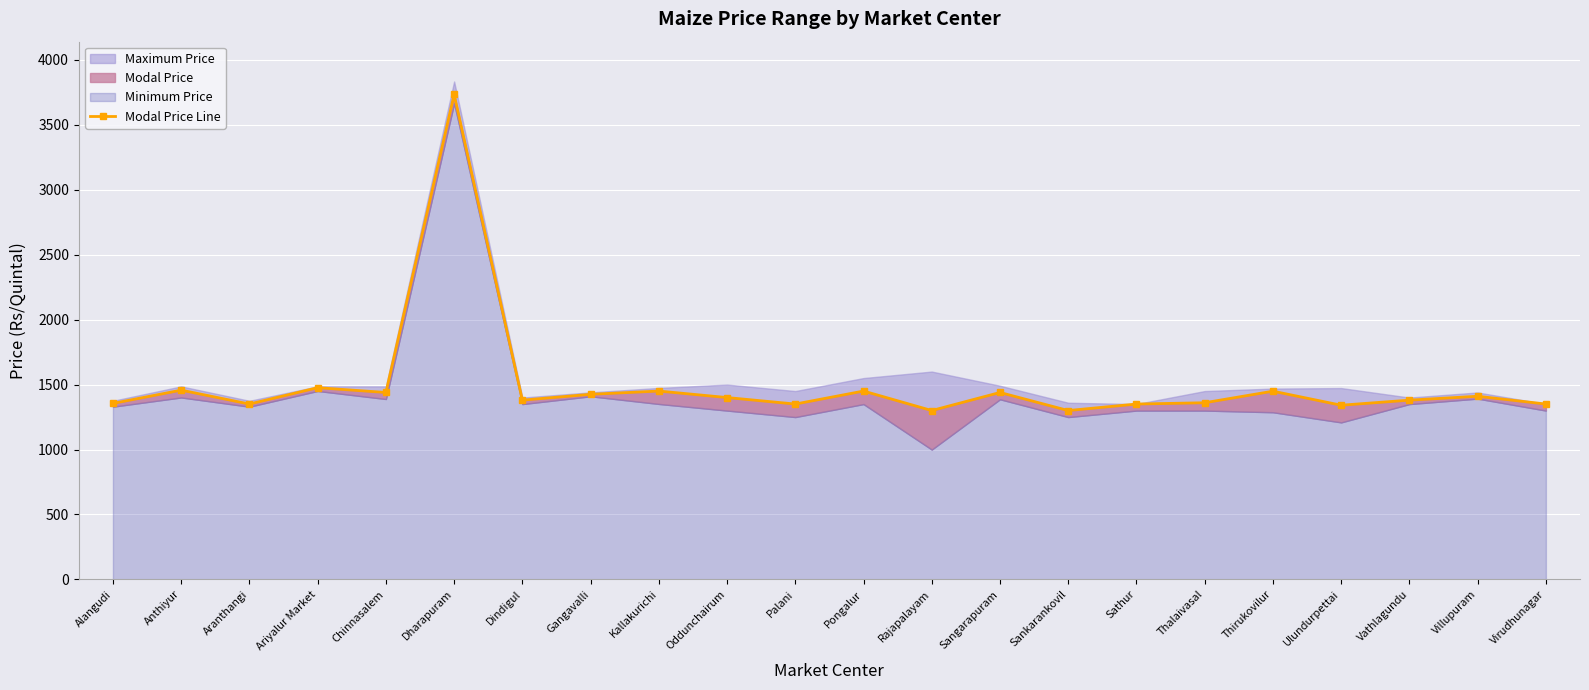

Between Rajapalayam and Chinnasalem, which is larger?

Chinnasalem